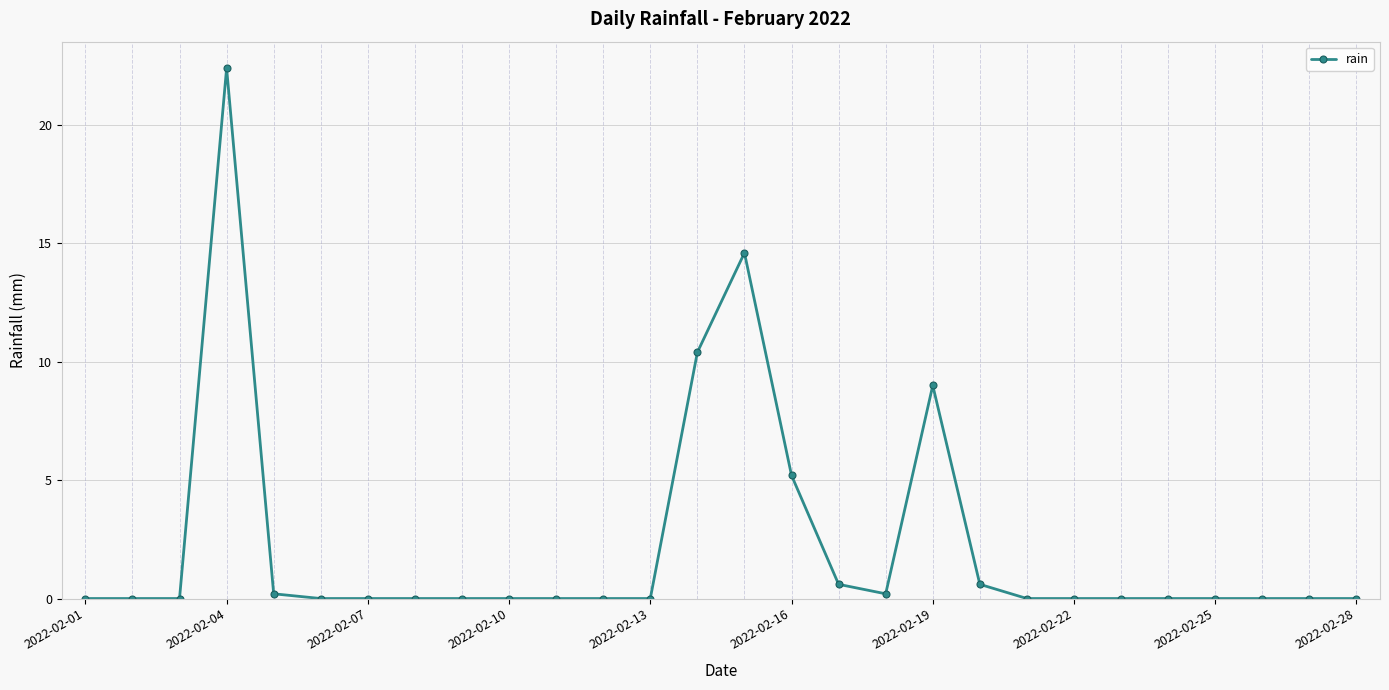

What is the maximum value shown in the chart?

22.4